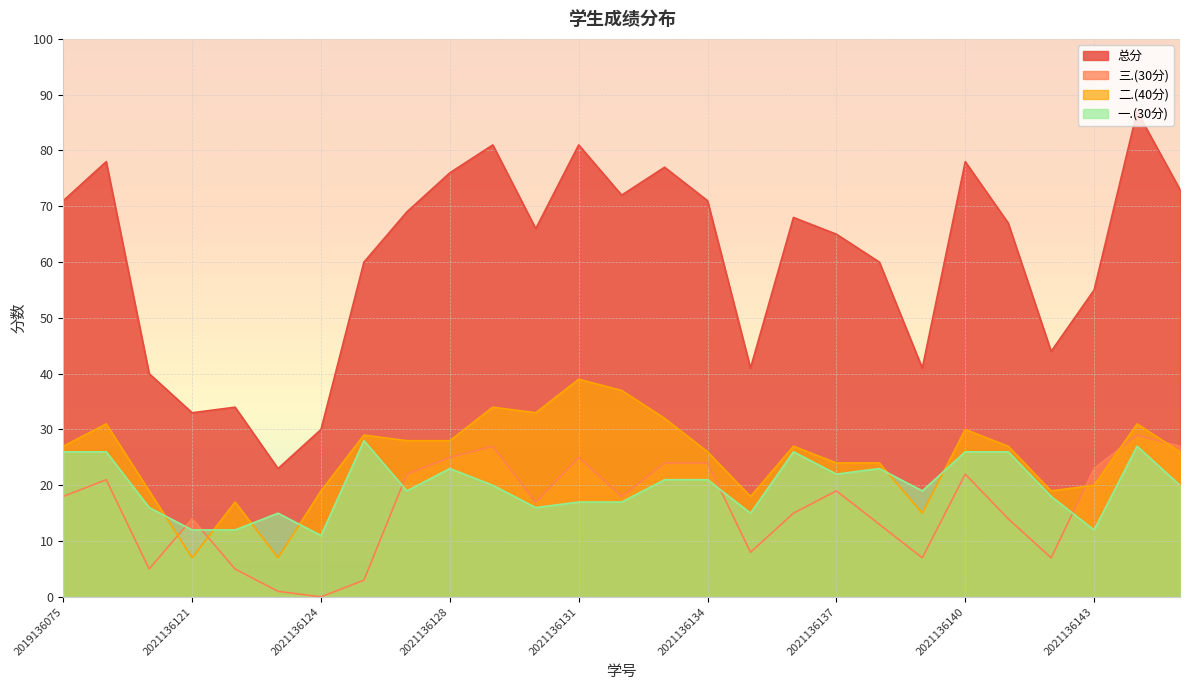

True or false: 一.(30分) and 总分 intersect in this chart.

False